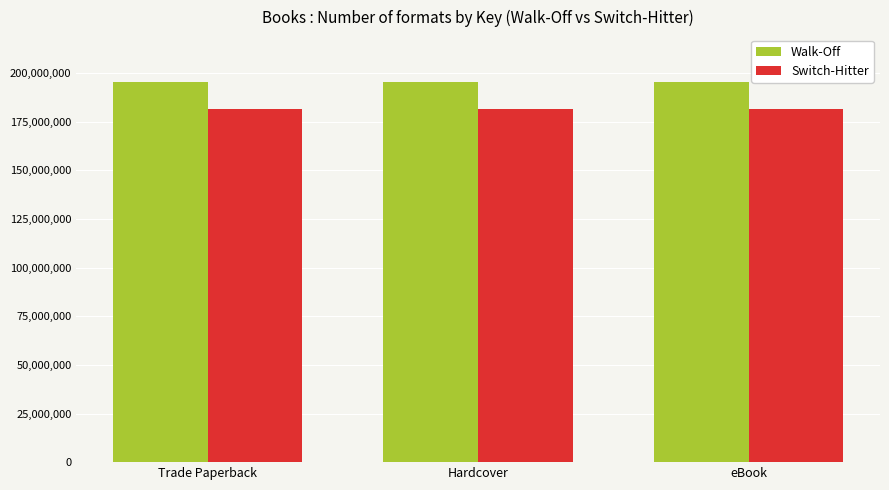

What are all the series names shown in the legend?

Walk-Off, Switch-Hitter